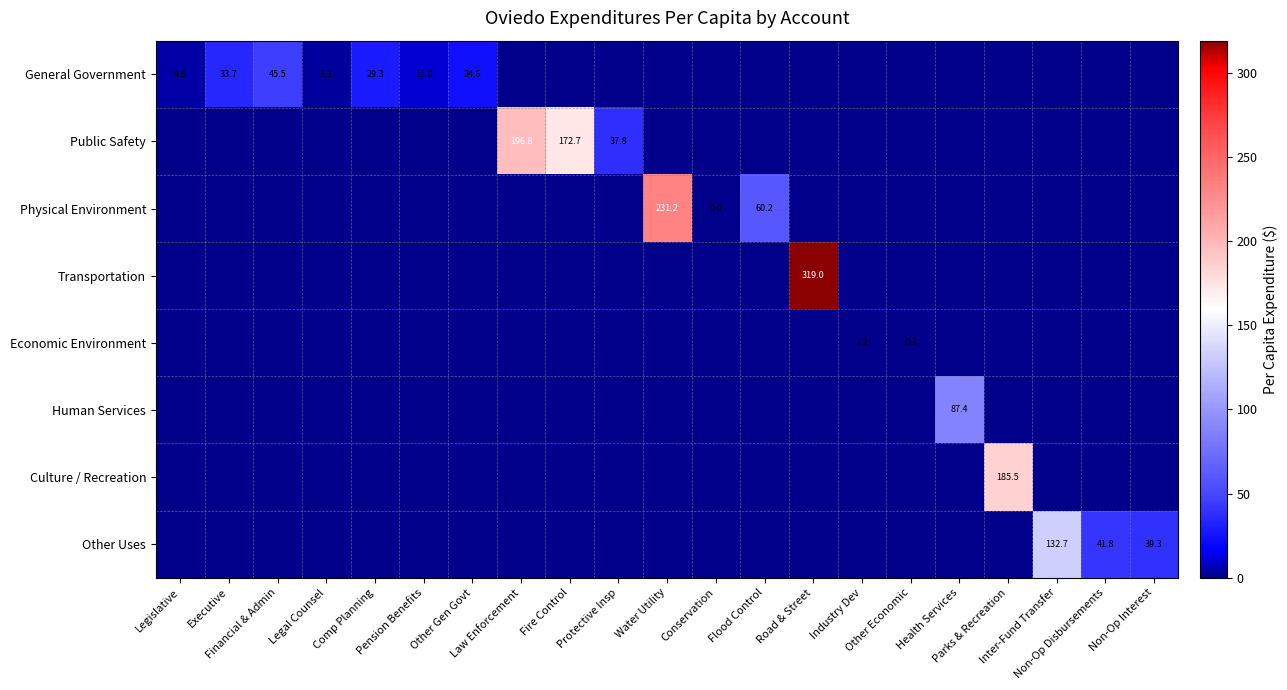

Is it true that Transportation equals 0.0 at Law Enforcement?

True